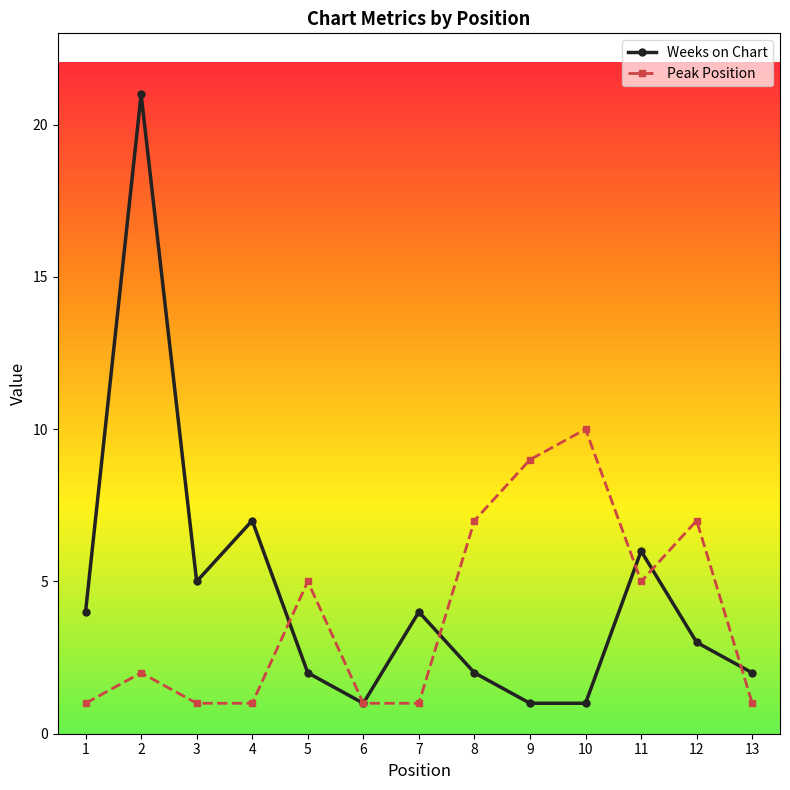

How many categories are shown in the chart?

13